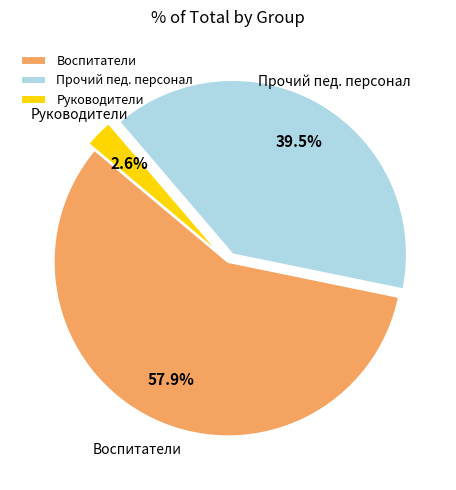

To the nearest percent, what is the difference between the largest and smallest slice percentages?

55%